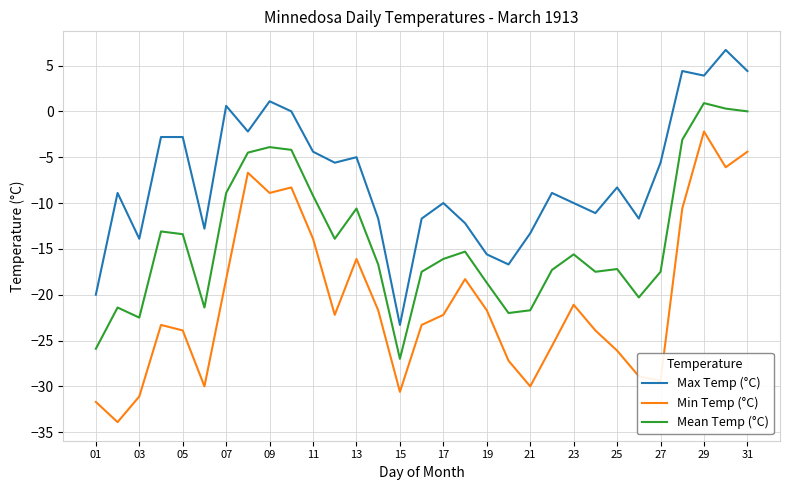

What is the maximum value shown in the chart?

6.7